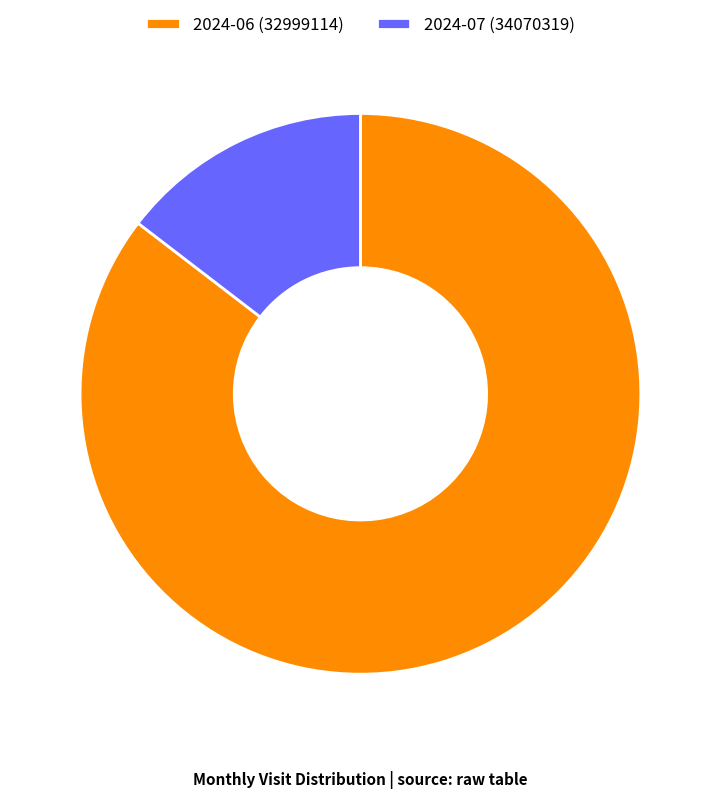

What is the largest slice in the pie chart?

2024-06 (32999114)